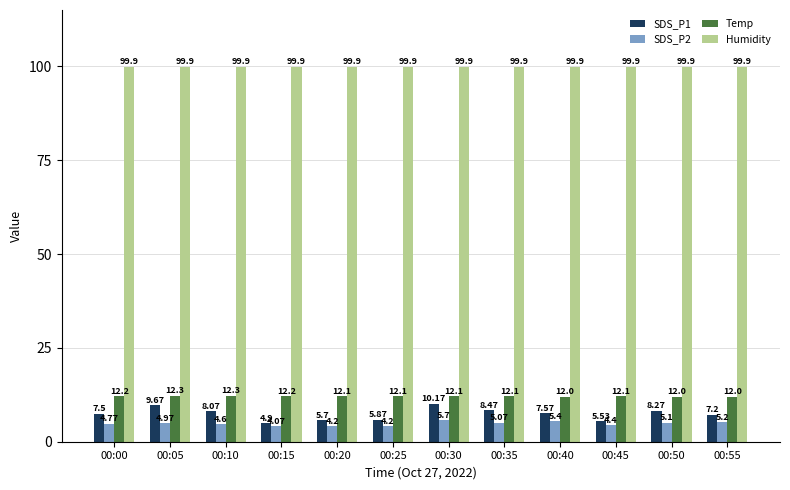

What is the sum of all Humidity values?

1198.8